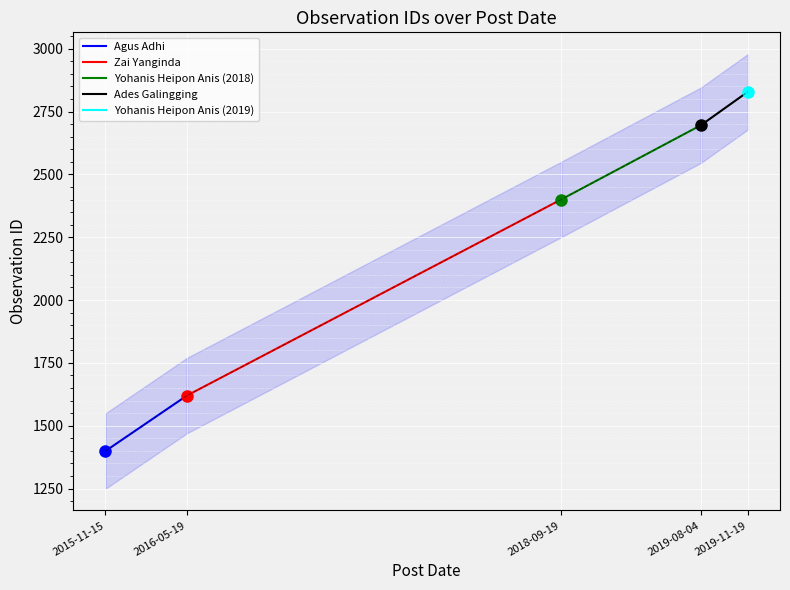

Is the value of Ades Galingging at 2016-05-19 greater than the value of Yohanis Heipon Anis (2018) at 2016-05-19?

Yes